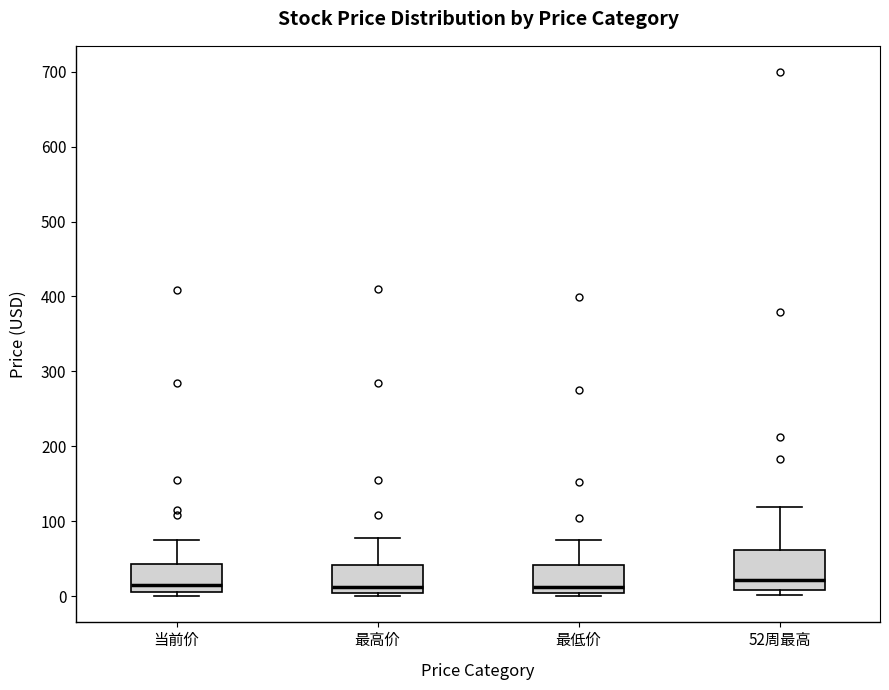

Reading left to right, read every box against the y-axis: the position of its median line, the range the box covers, and the ends of its whiskers. The values are not printed on the chart, so give them approximately, as read against the axis.

当前价: median 10 (just above the box's lower edge), box 10 to 40, whiskers 0 to 80
最高价: median 10, box 0 to 40, whiskers 0 (just below the box's lower edge) to 80
最低价: median 10, box 0 to 40, whiskers 0 (just below the box's lower edge) to 70
52周最高: median 20, box 10 to 60, whiskers 0 to 120